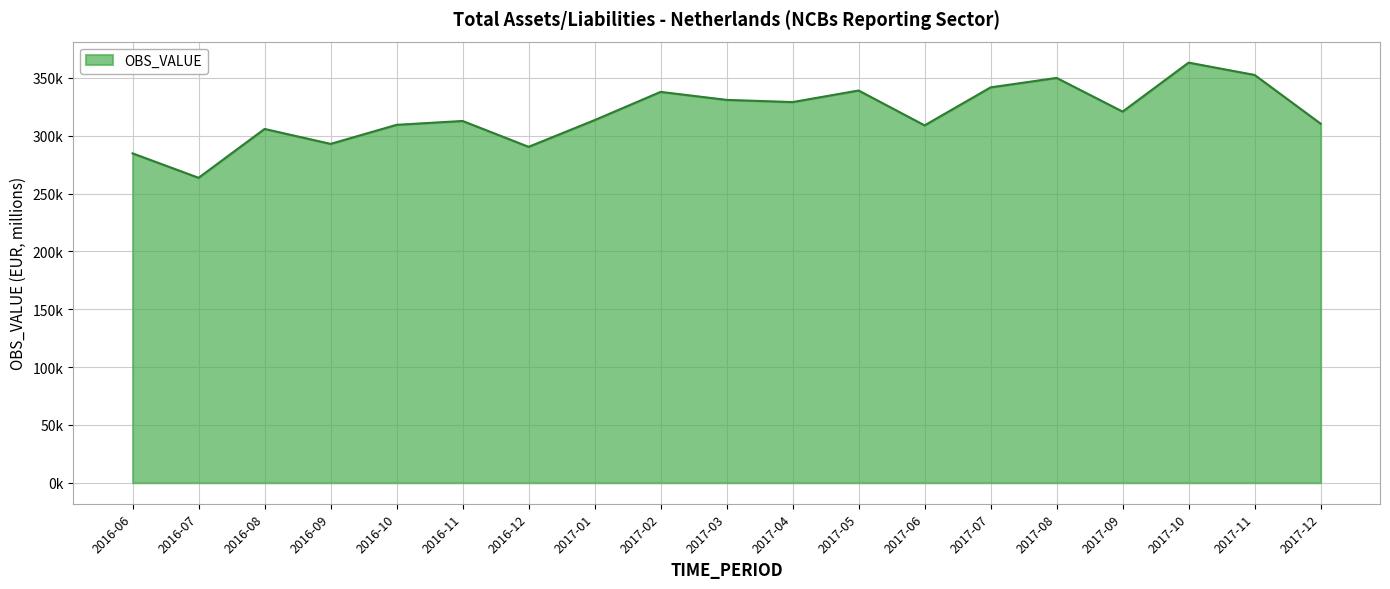

Approximately how many times larger is the value at 2016-10 compared to 2016-12?

1.1